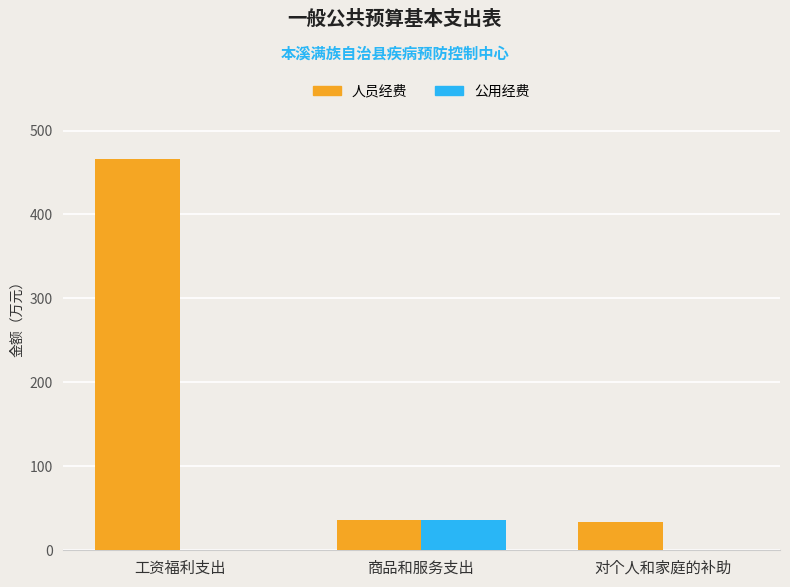

Reading left to right, transcribe all the data shown in this chart.

人员经费: 465.6	36.4	33.1
公用经费: 0.0	36.4	0.0